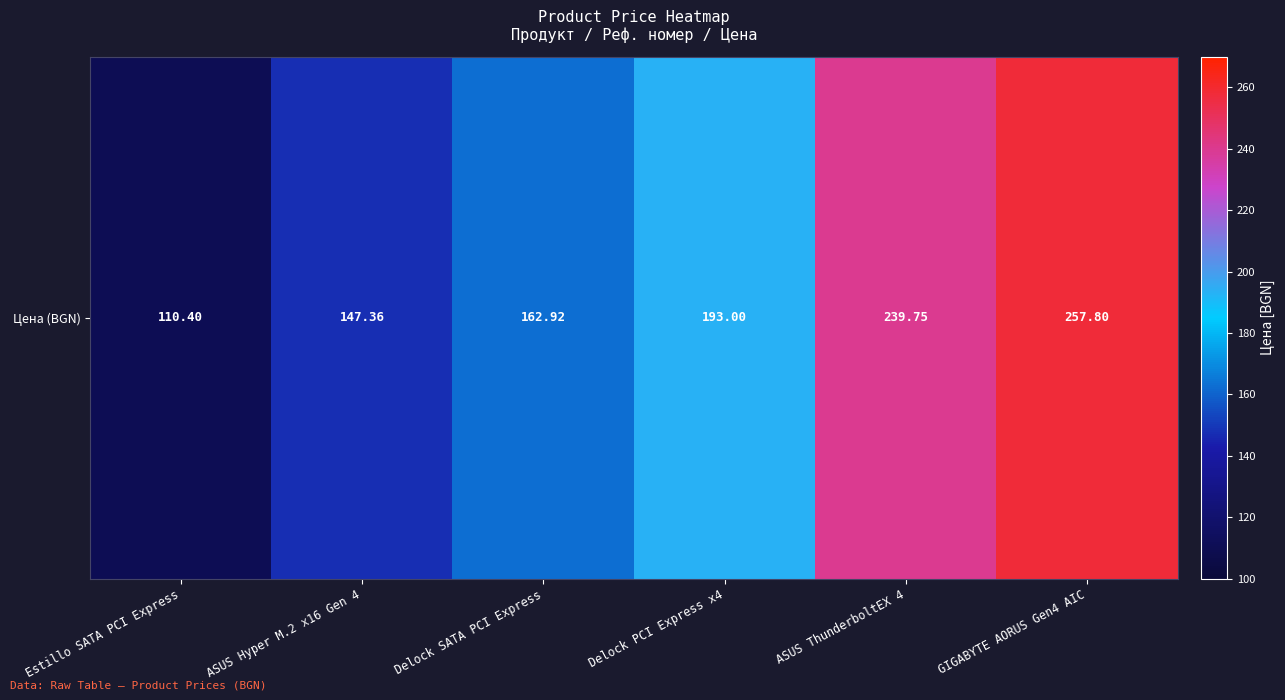

Where does the data first go above 192?

Delock PCI Express x4